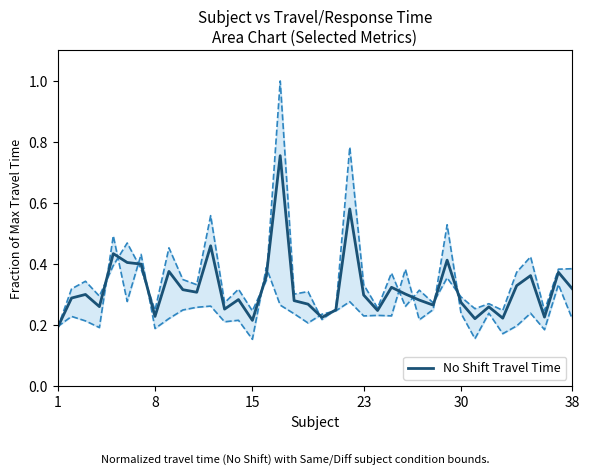

What is the smallest value displayed?

0.2